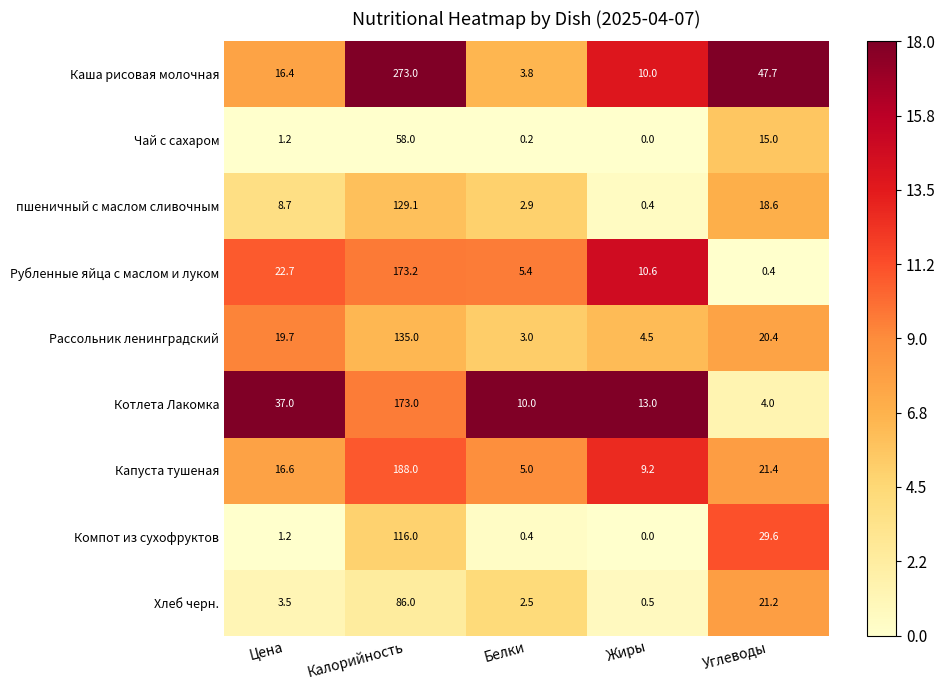

What is the spread (max minus min) of values at Белки?

9.8